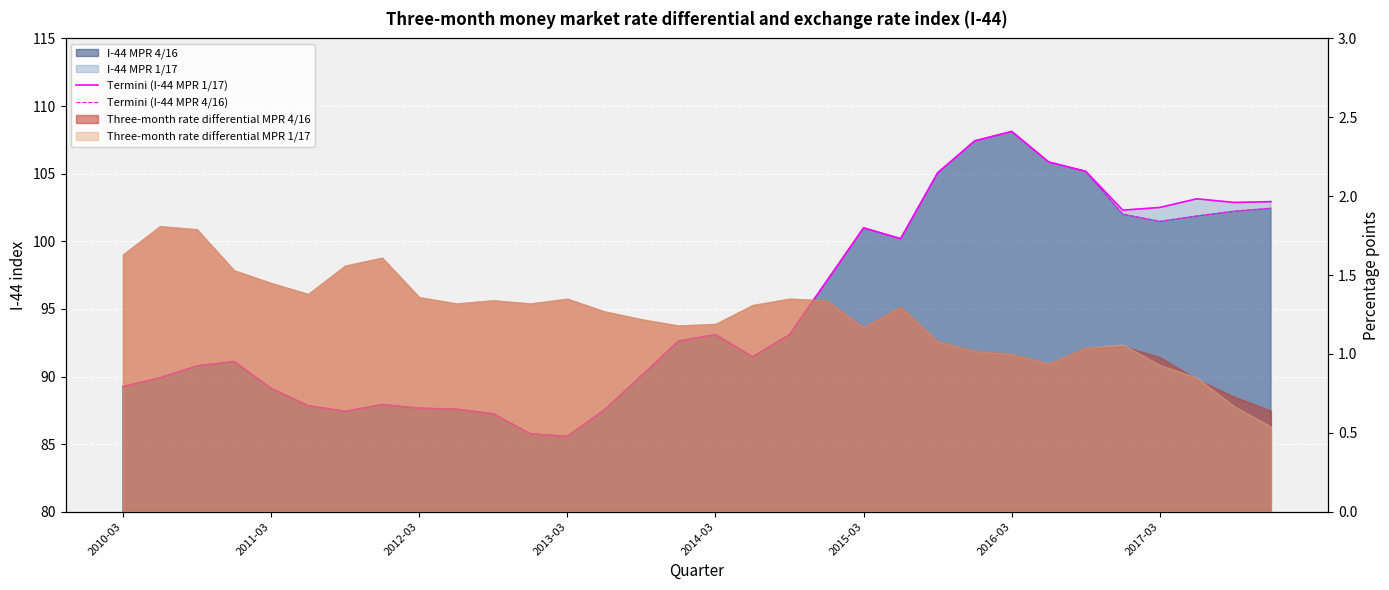

What is the value of the Termini (I-44 MPR 4/16) point at the 28th from the left?

102.0